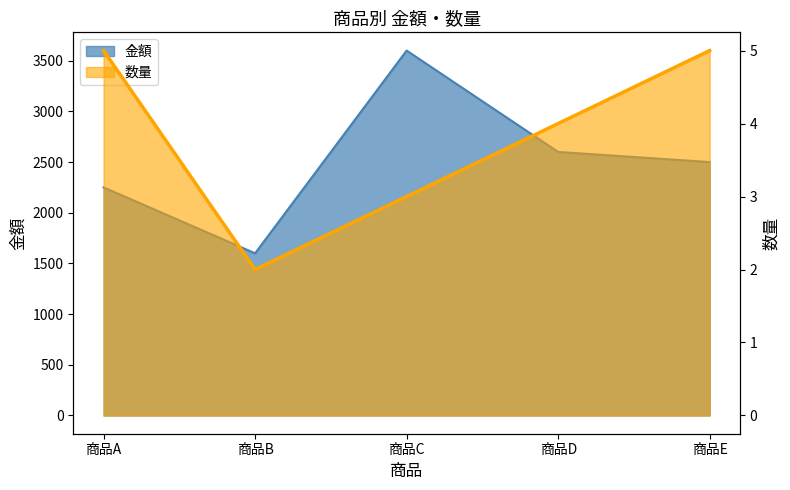

How many data points in 数量 are less than 4?

2